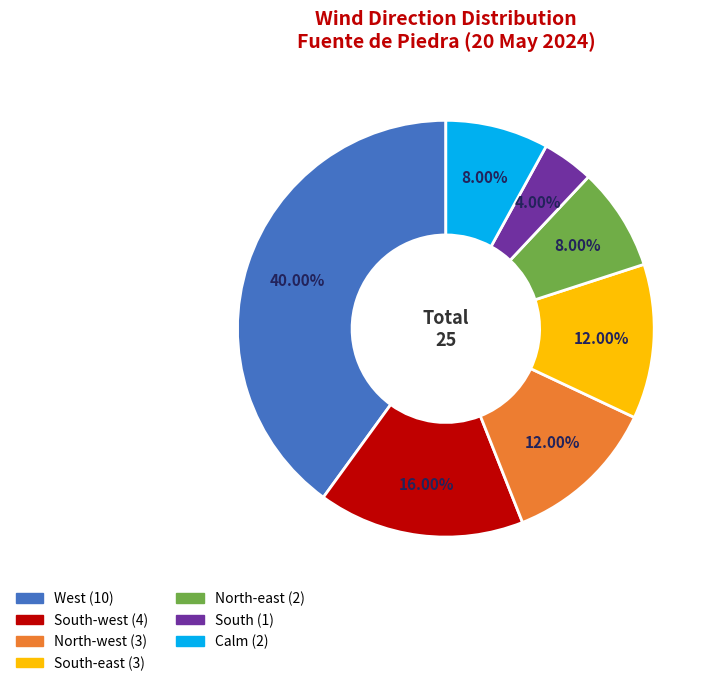

Is there a majority slice in this chart?

No